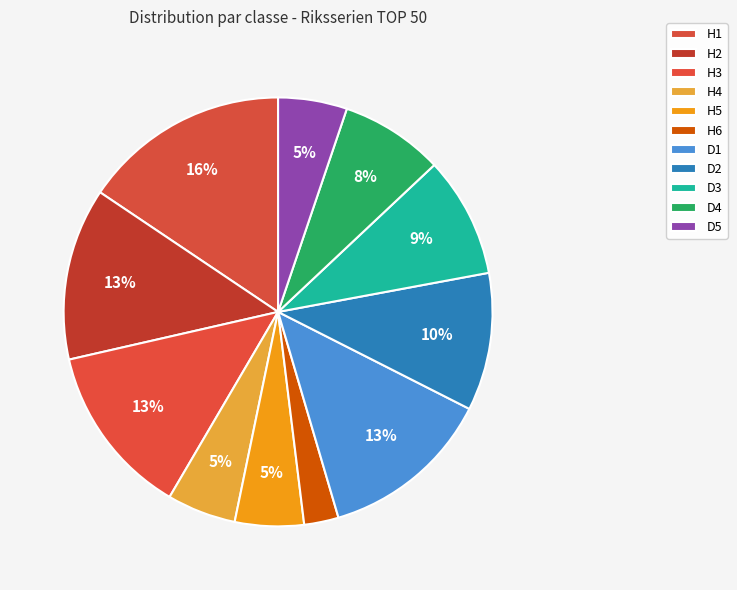

How many segments does this pie chart have?

11